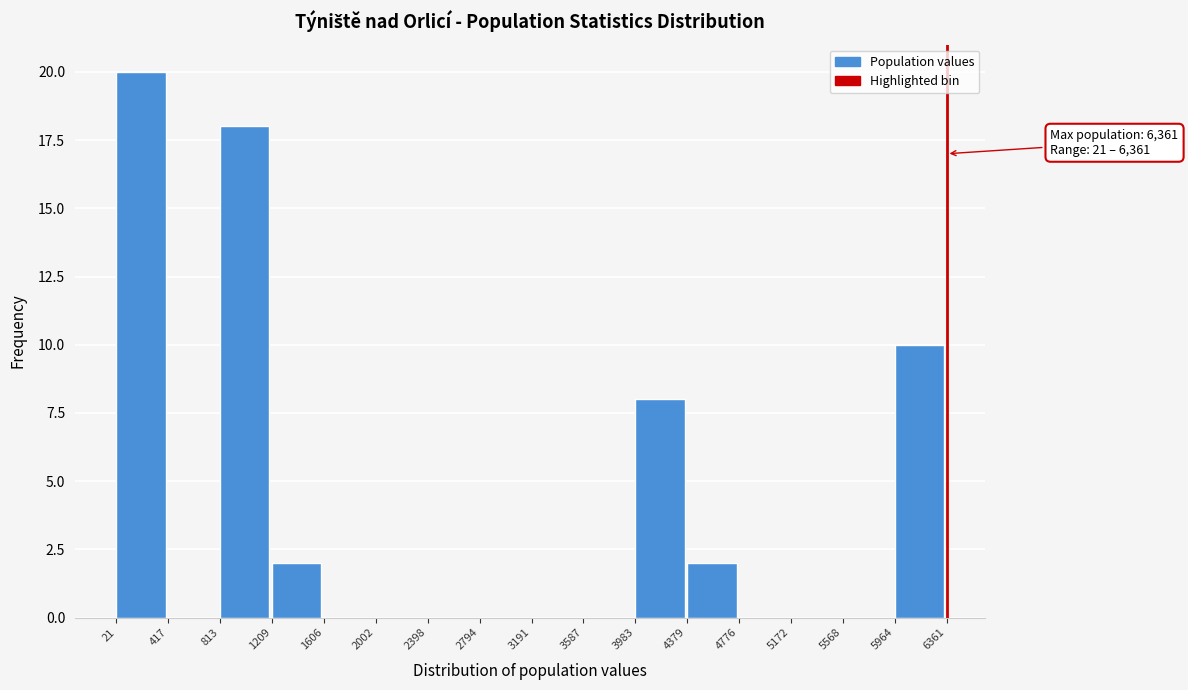

Which range on the x-axis has the tallest bar?

21 to 417